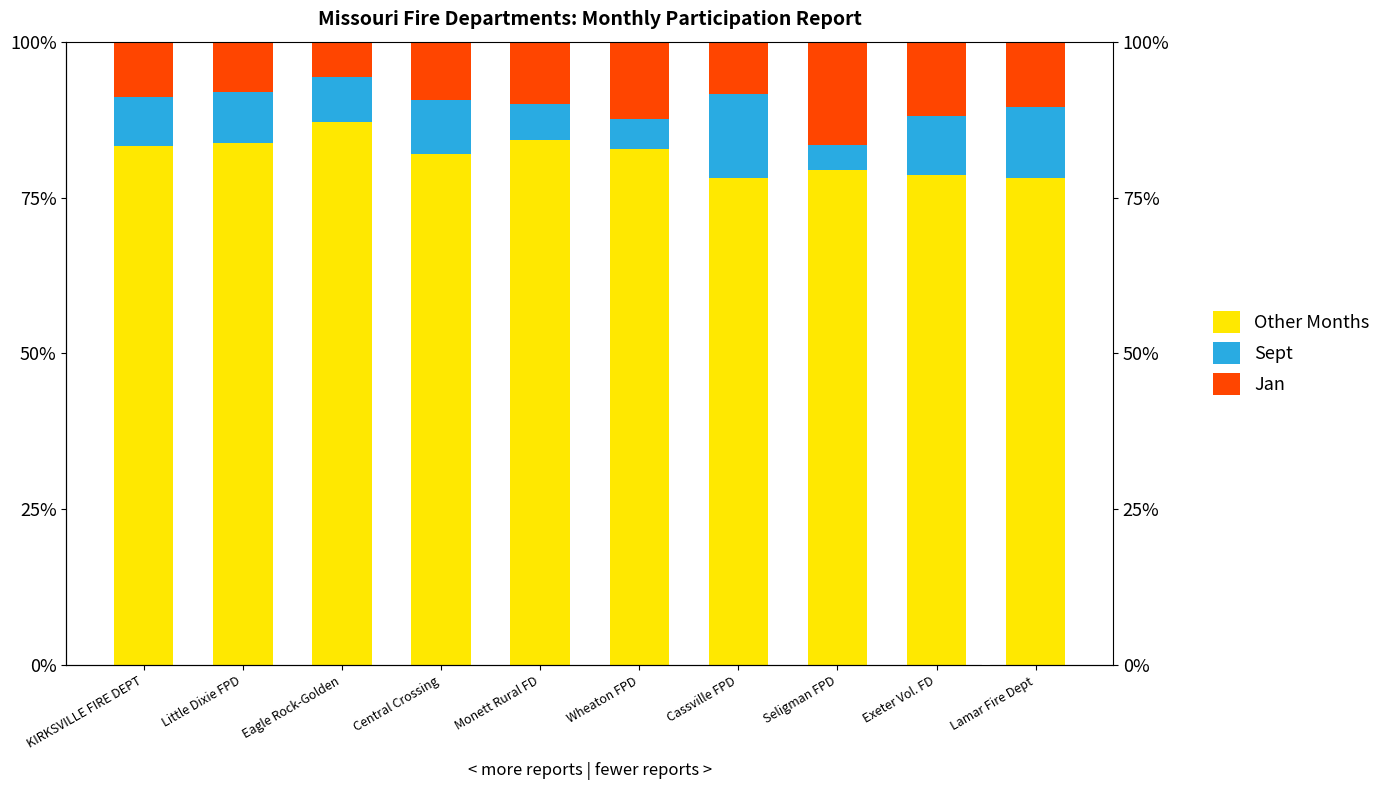

What are all the series names shown in the legend?

Other Months, Sept, Jan